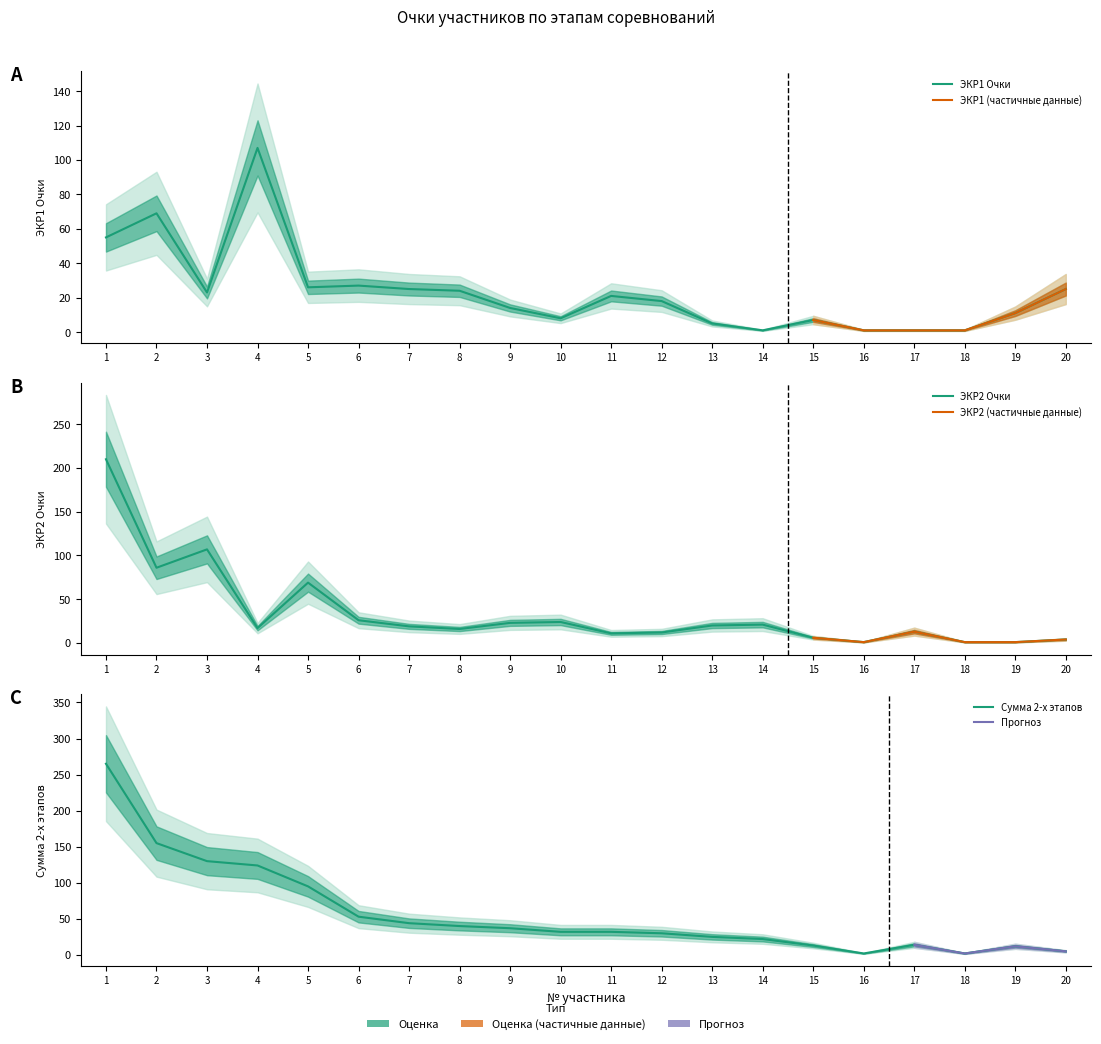

How many times do ЭКР1 Очки and Сумма 2-х этапов cross each other?

1